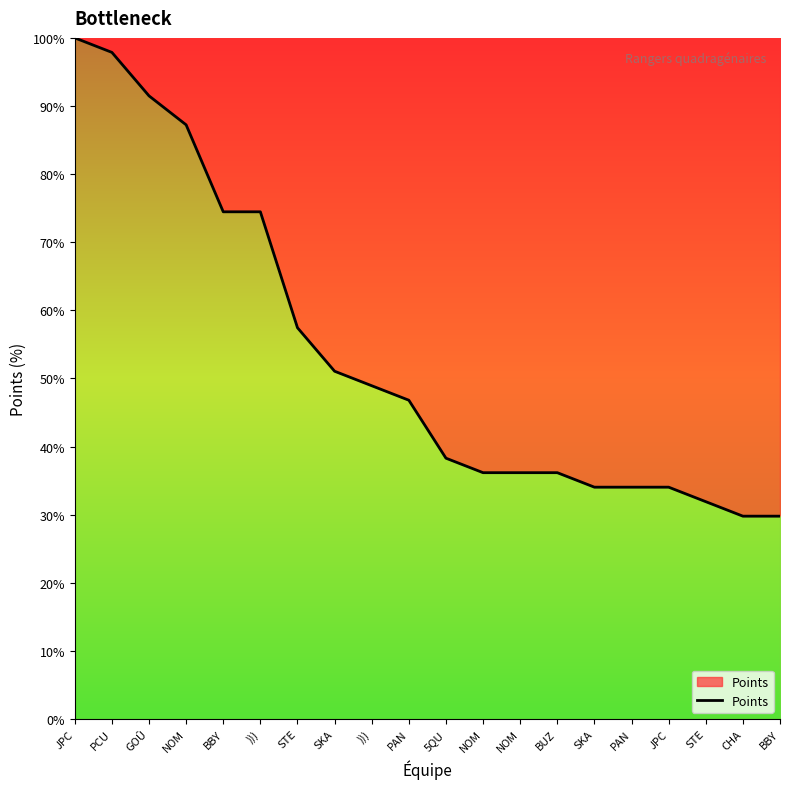

How many lines are shown in the chart?

1